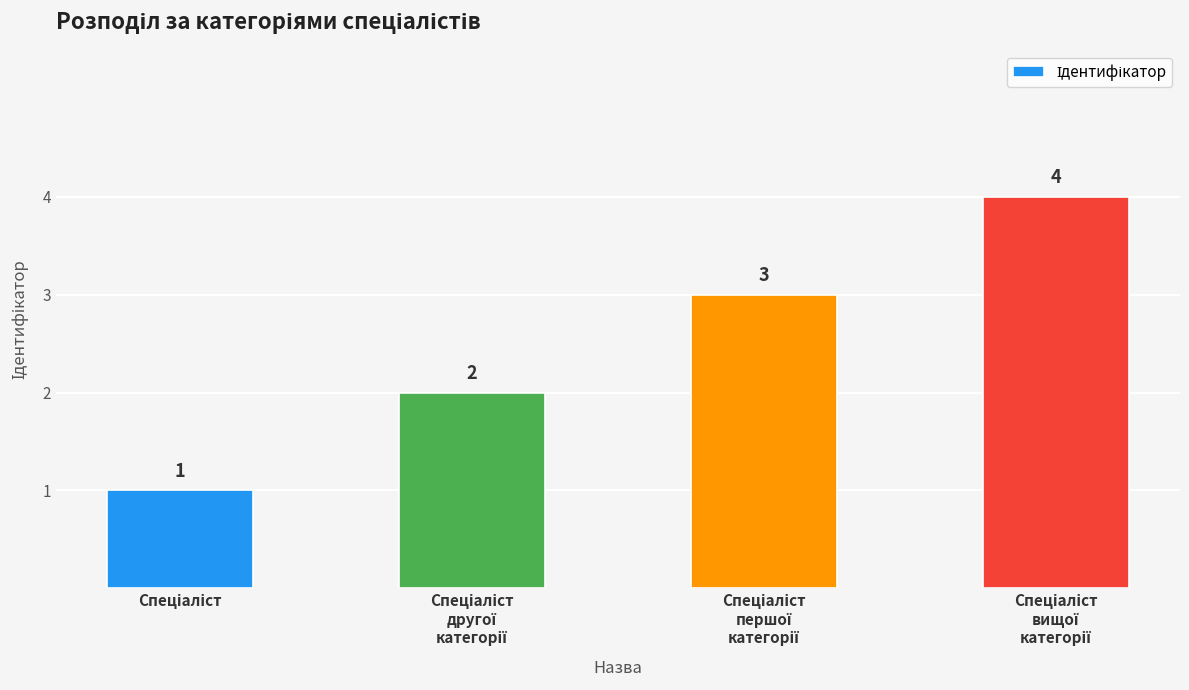

How many bars are there in total?

4